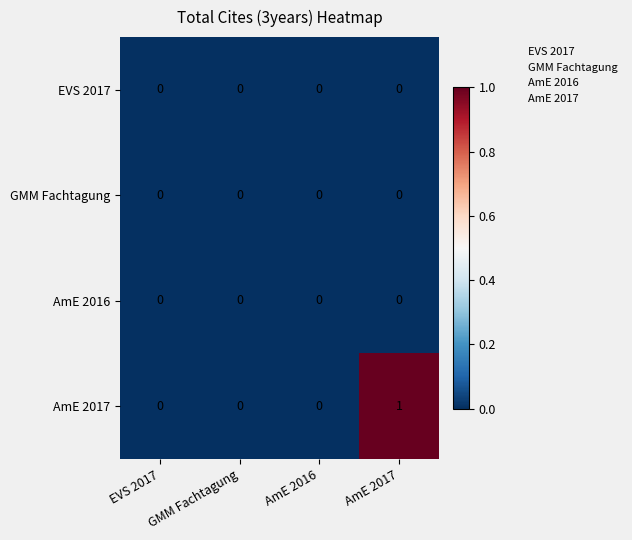

Which series has the largest range (max minus min)?

AmE 2017